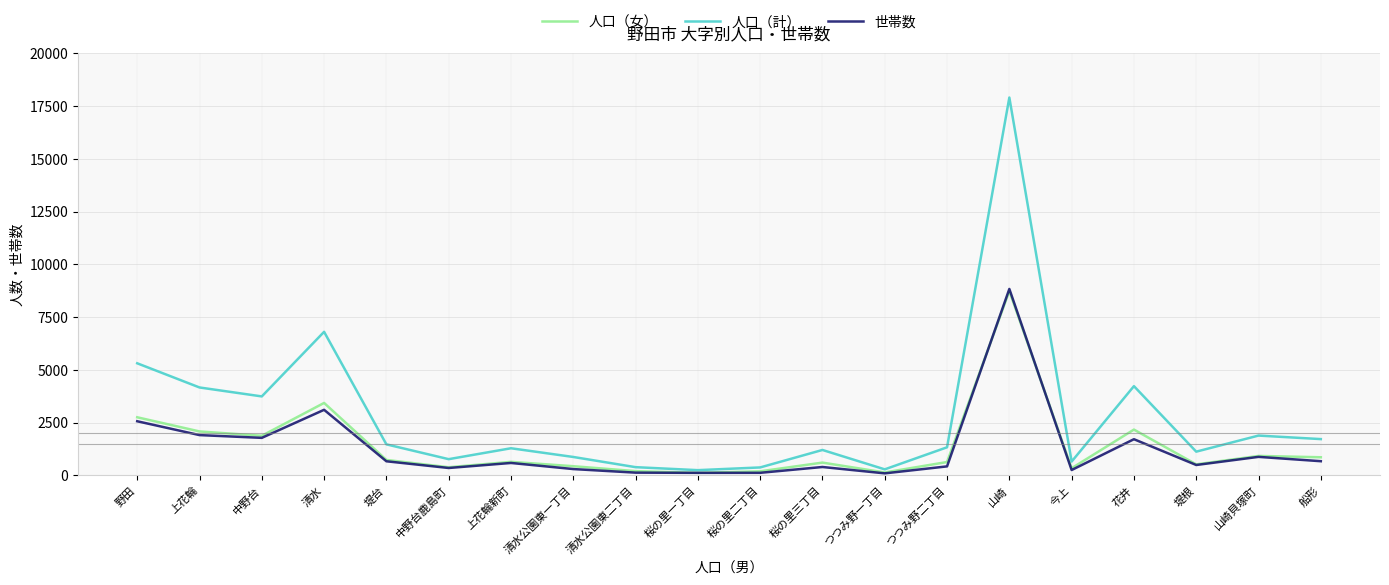

Is it true that 人口（計） equals 2099 at 桜の里三丁目?

False